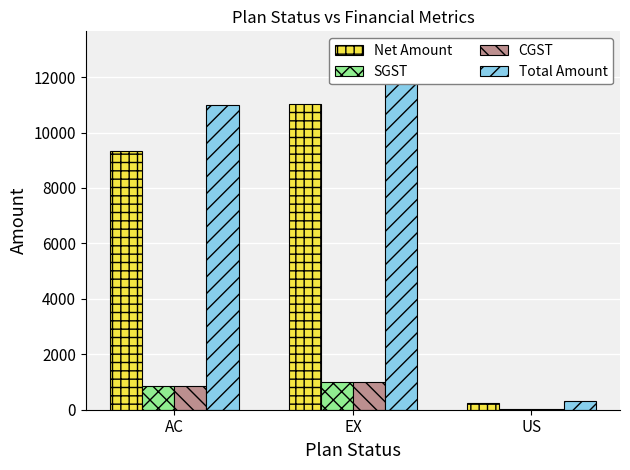

What is the difference between the Net Amount values at EX and US?

10762.7